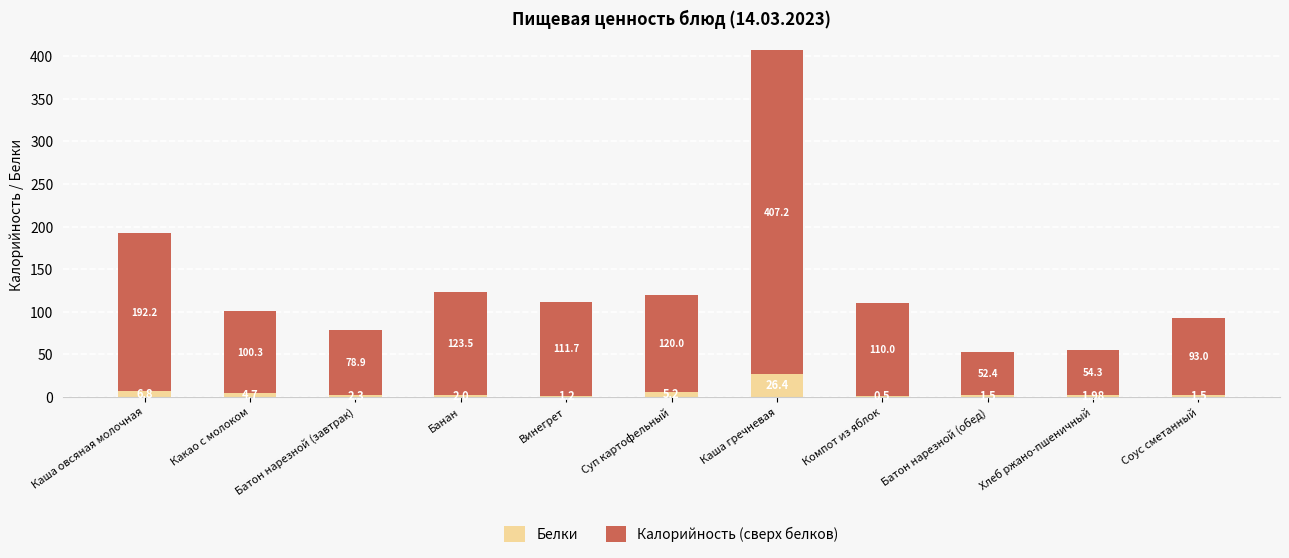

What is the sum of all Белки values?

54.1